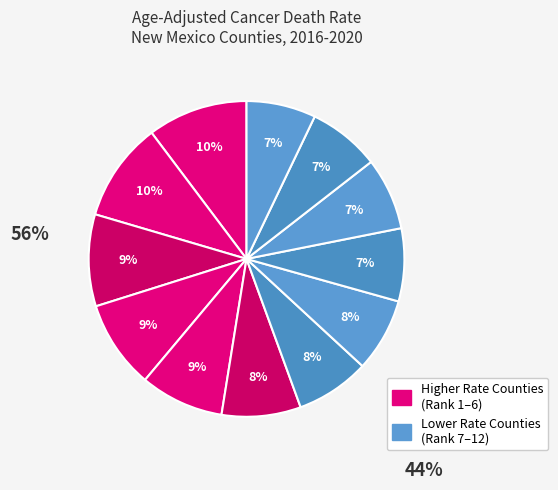

To the nearest percent, what is the average slice percentage?

8%